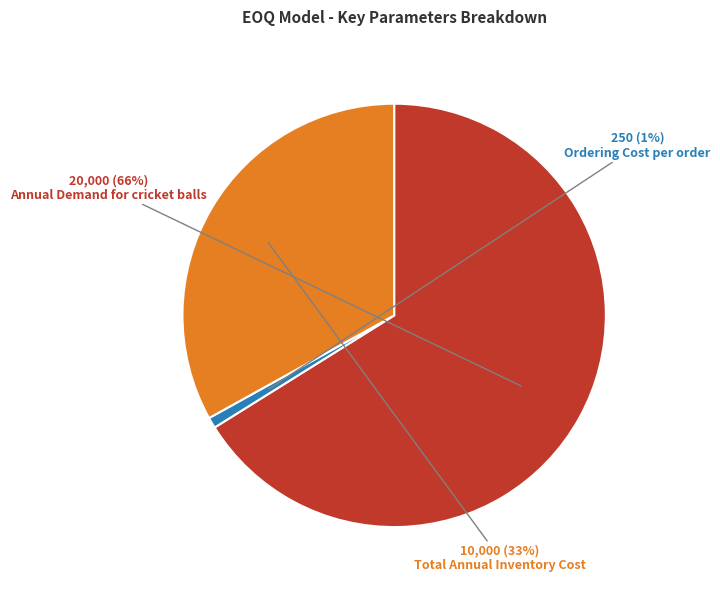

To the nearest percent, what is the difference between the largest and smallest slice percentages?

65%